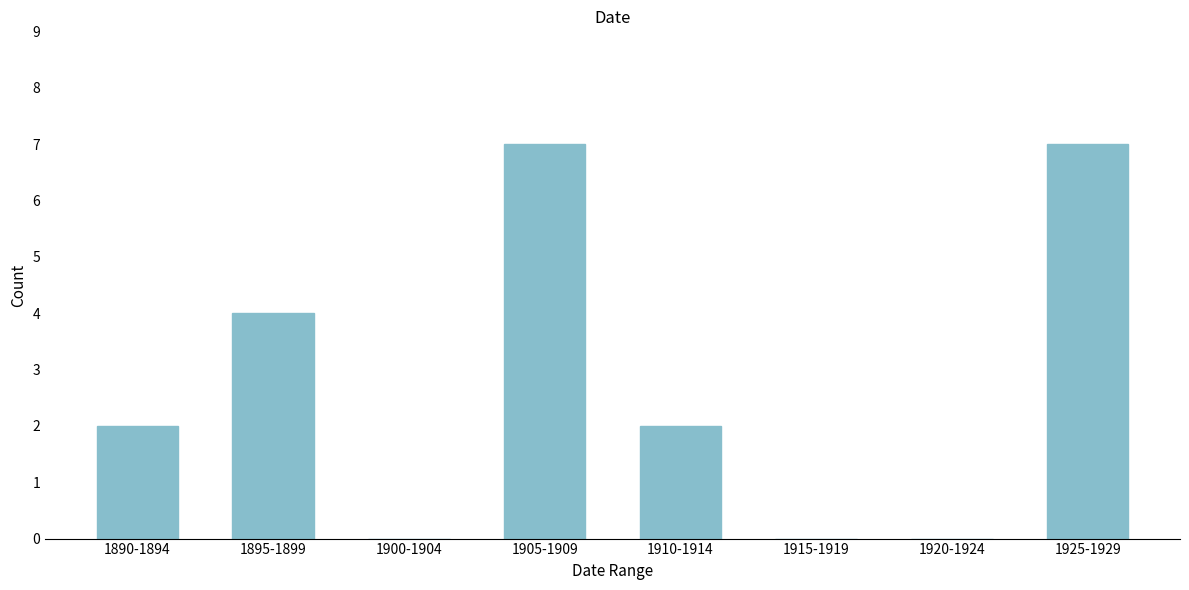

Reading left to right, what are all the values shown in this chart?

1890-1894=2	1895-1899=4	1900-1904=0	1905-1909=7	1910-1914=2	1915-1919=0	1920-1924=0	1925-1929=7